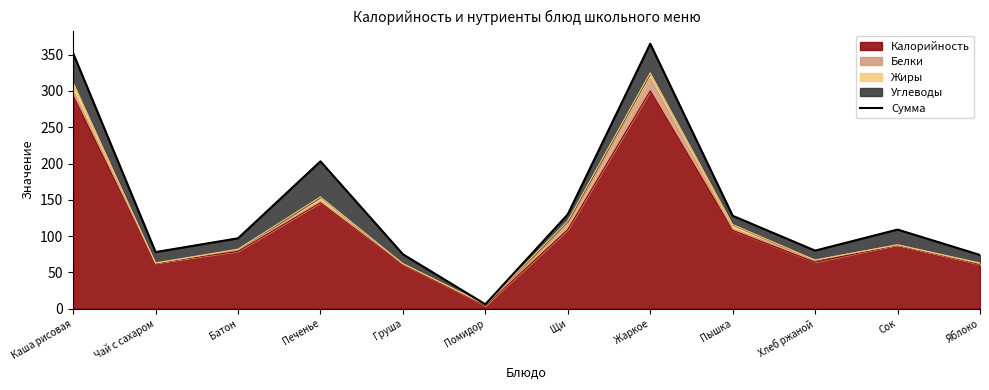

What is the difference between the values at Сок and Хлеб ржаной?

29